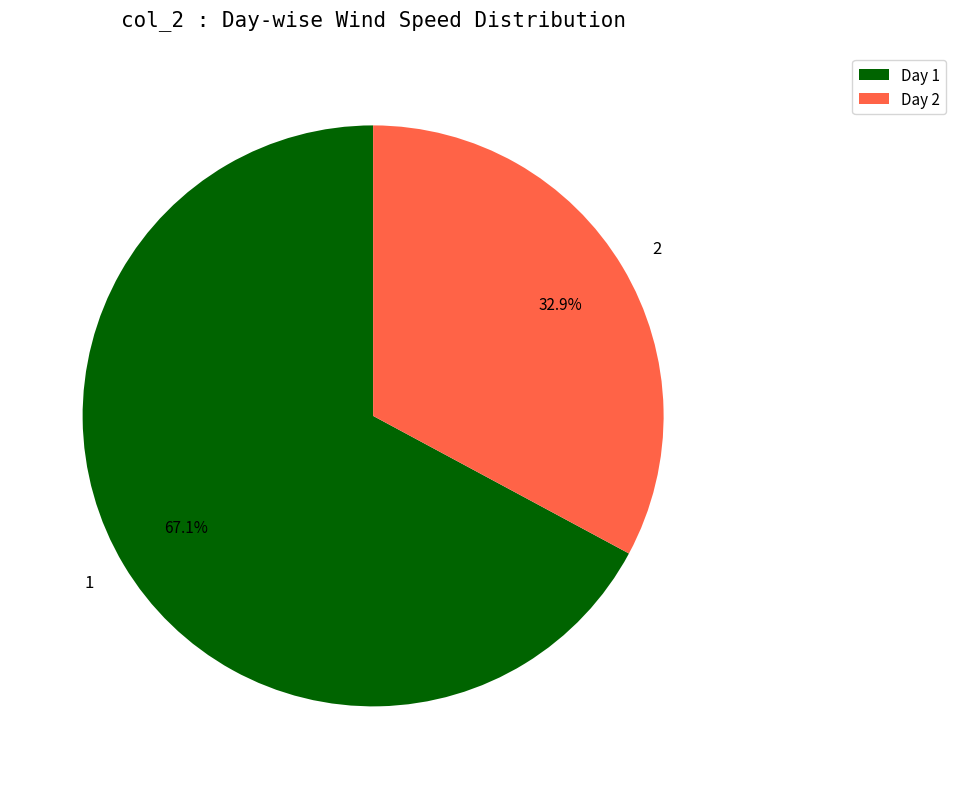

Which category has the smallest portion of the pie?

2